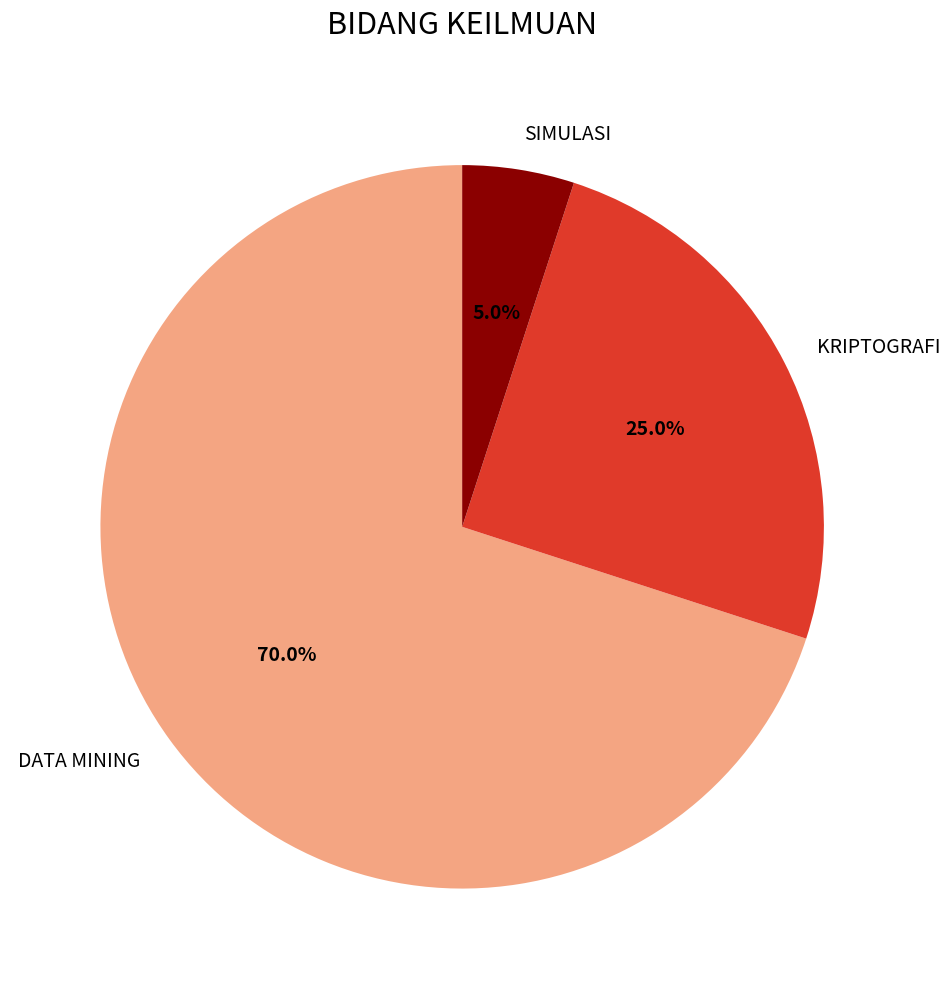

What is the largest slice in the pie chart?

DATA MINING